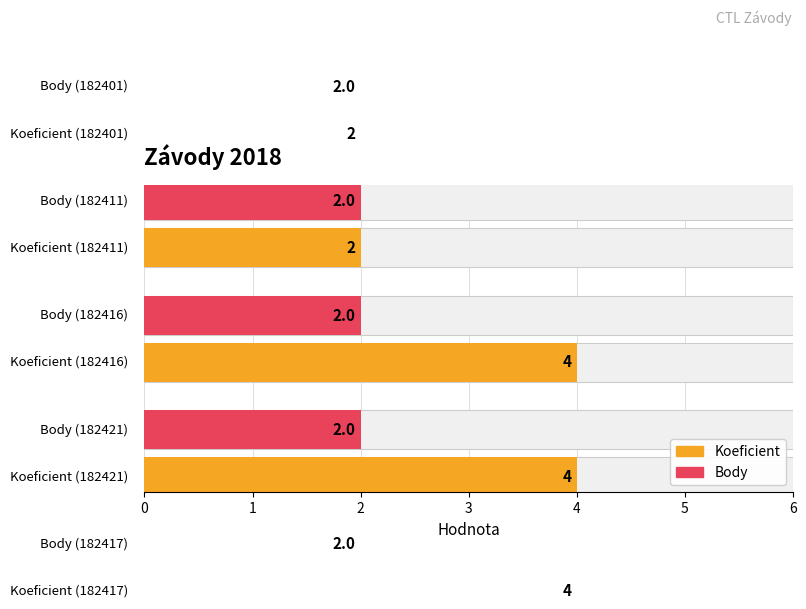

At how many categories does at least one series exceed 3?

3